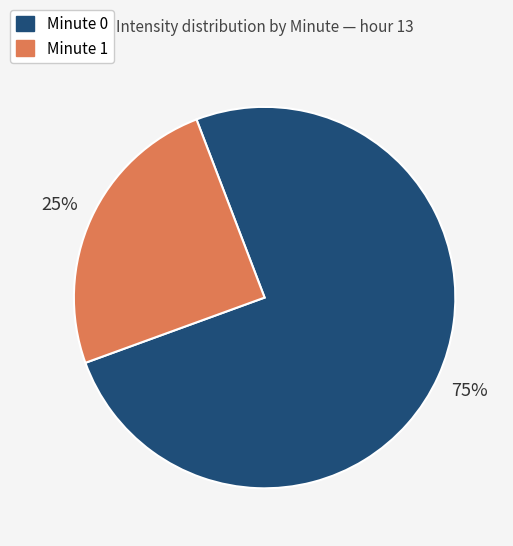

To the nearest percent, what is the average slice percentage?

50%